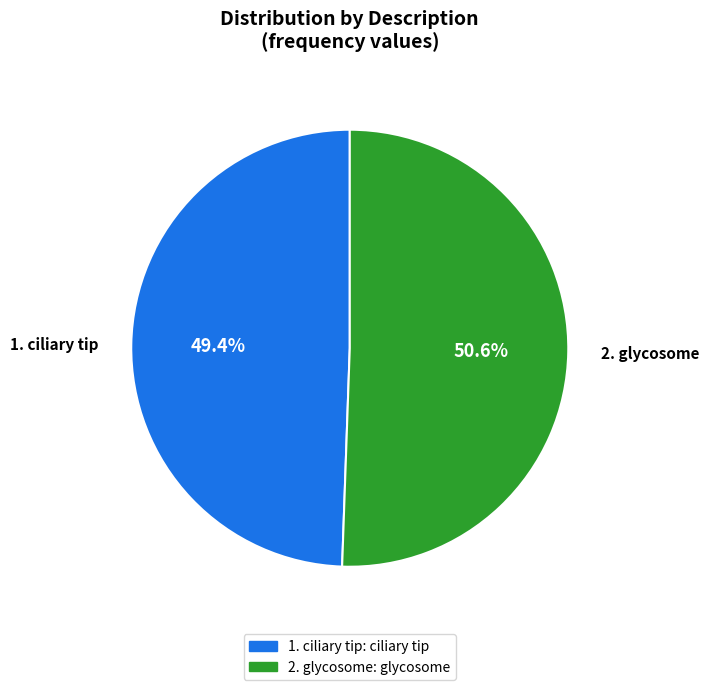

Approximately how many times larger is the value at 2. glycosome compared to 1. ciliary tip?

1.0